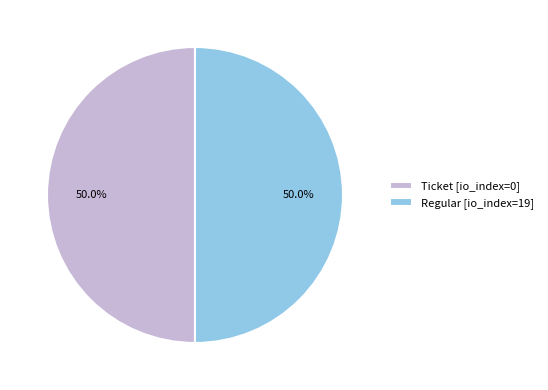

What is the total percentage of Regular [io_index=19] and Ticket [io_index=0]?

100.0%